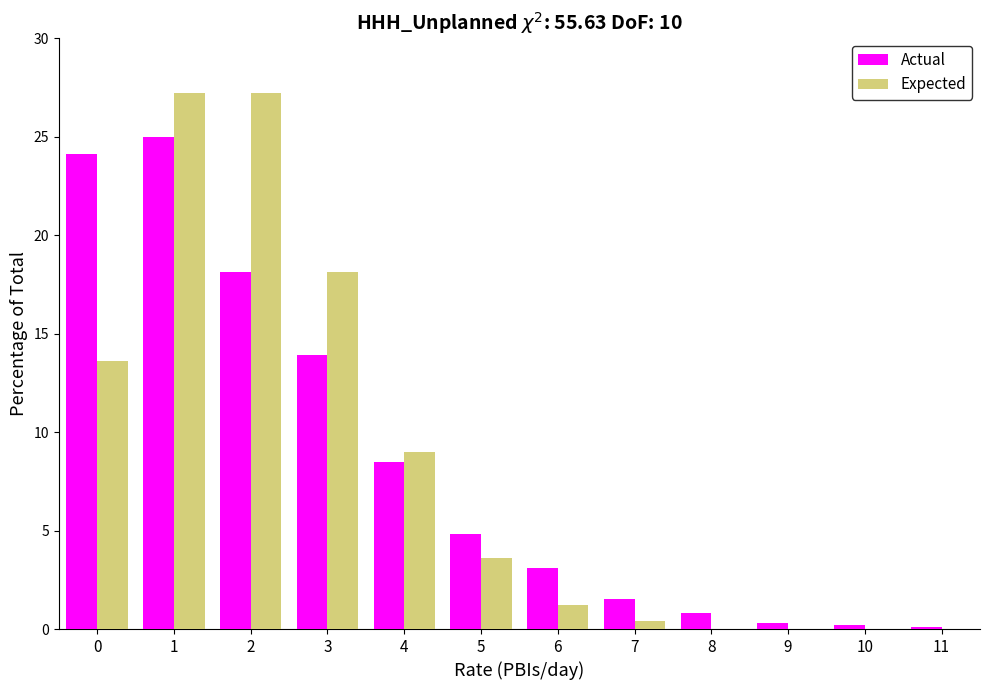

Is it true that Actual equals 39.5 at 1?

False